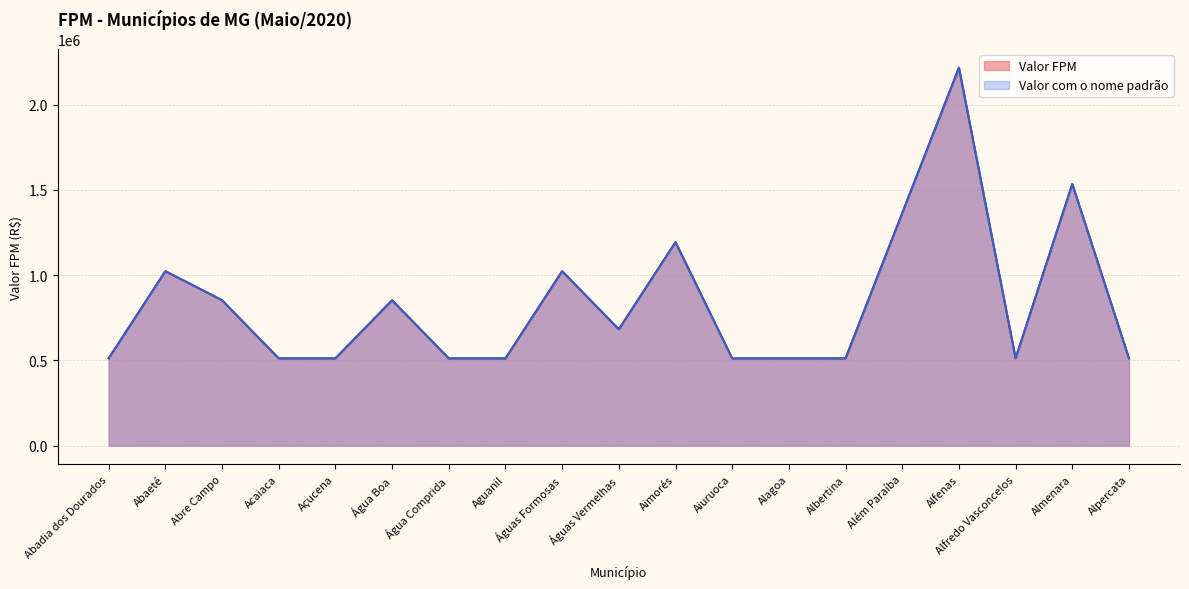

Reading left to right, list all the values displayed in this chart.

Valor FPM: Abadia dos Dourados=511425.9	Abaeté=1022851.8	Abre Campo=852376.5	Acaiaca=511425.9	Açucena=511425.9	Água Boa=852376.5	Água Comprida=511425.9	Aguanil=511425.9	Águas Formosas=1022851.8	Águas Vermelhas=681901.2	Aimorés=1193327.1	Aiuruoca=511425.9	Alagoa=511425.9	Albertina=511425.9	Além Paraíba=1363802.4	Alfenas=2216178.9	Alfredo Vasconcelos=511425.9	Almenara=1534277.7	Alpercata=511425.9
Valor com o nome padrão: Abadia dos Dourados=511425.9	Abaeté=1022851.8	Abre Campo=852376.5	Acaiaca=511425.9	Açucena=511425.9	Água Boa=852376.5	Água Comprida=511425.9	Aguanil=511425.9	Águas Formosas=1022851.8	Águas Vermelhas=681901.2	Aimorés=1193327.1	Aiuruoca=511425.9	Alagoa=511425.9	Albertina=511425.9	Além Paraíba=1363802.4	Alfenas=2216178.9	Alfredo Vasconcelos=511425.9	Almenara=1534277.7	Alpercata=511425.9